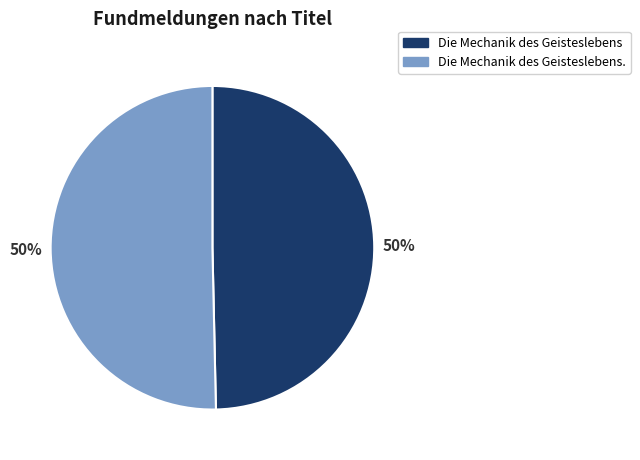

To the nearest percent, what is the combined percentage of Die Mechanik des Geisteslebens. and Die Mechanik des Geisteslebens?

100%